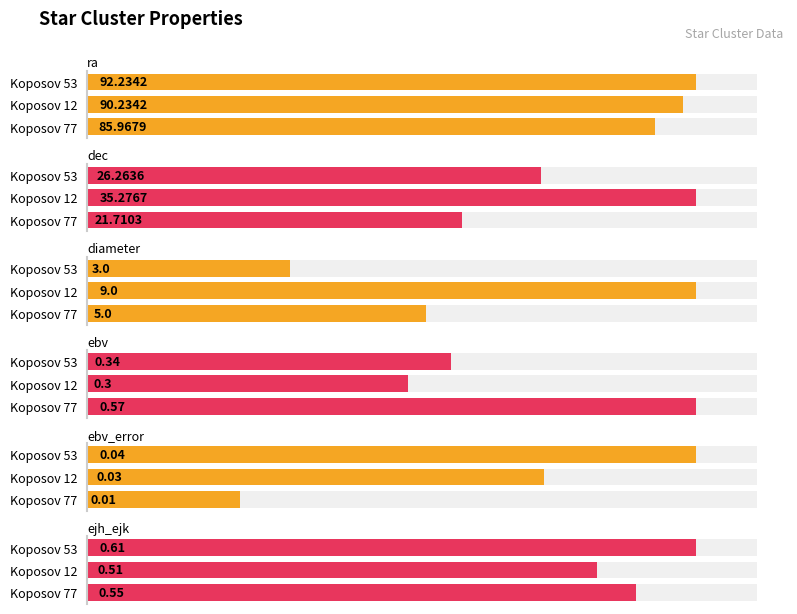

What is the label of the 3rd bar from the left?

Koposov 53